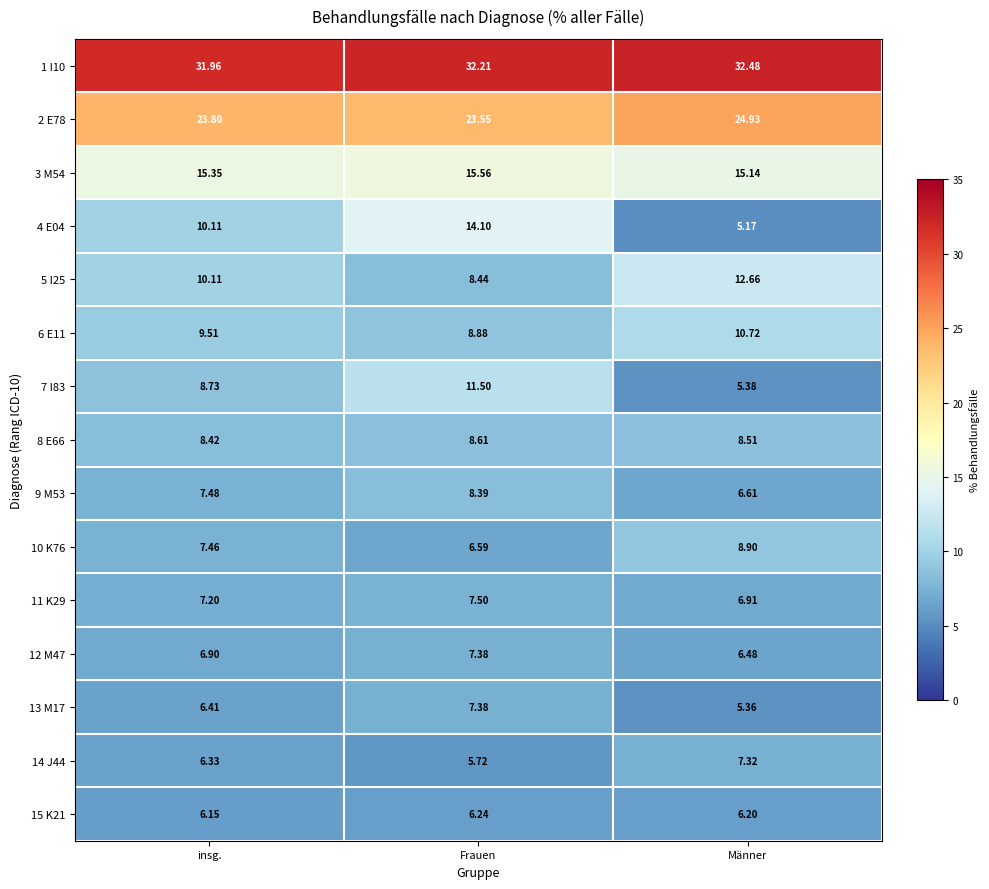

Which category has the lowest value in the 3 M54 series?

Männer